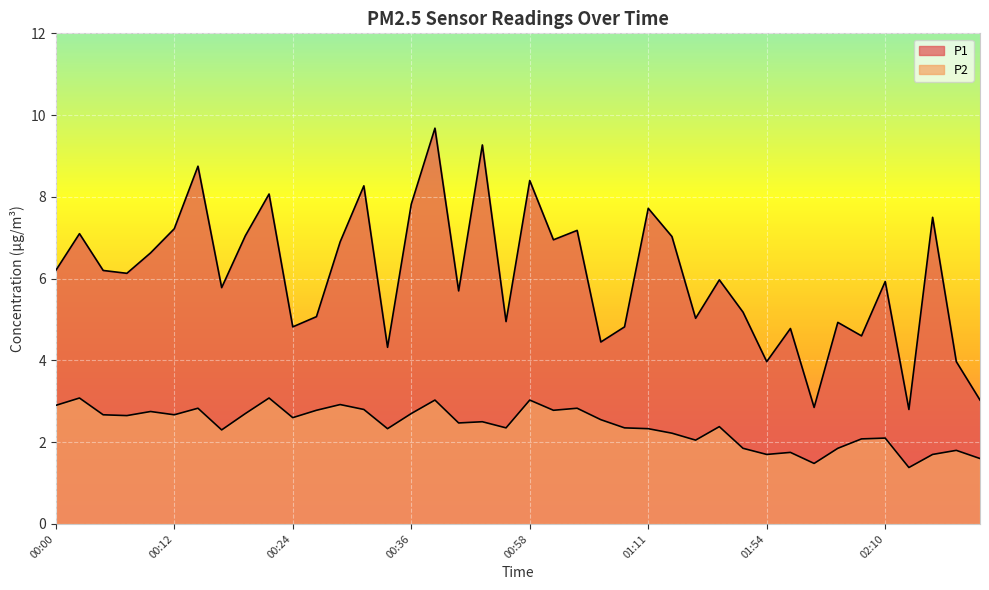

Which series has the largest total across all categories?

P1